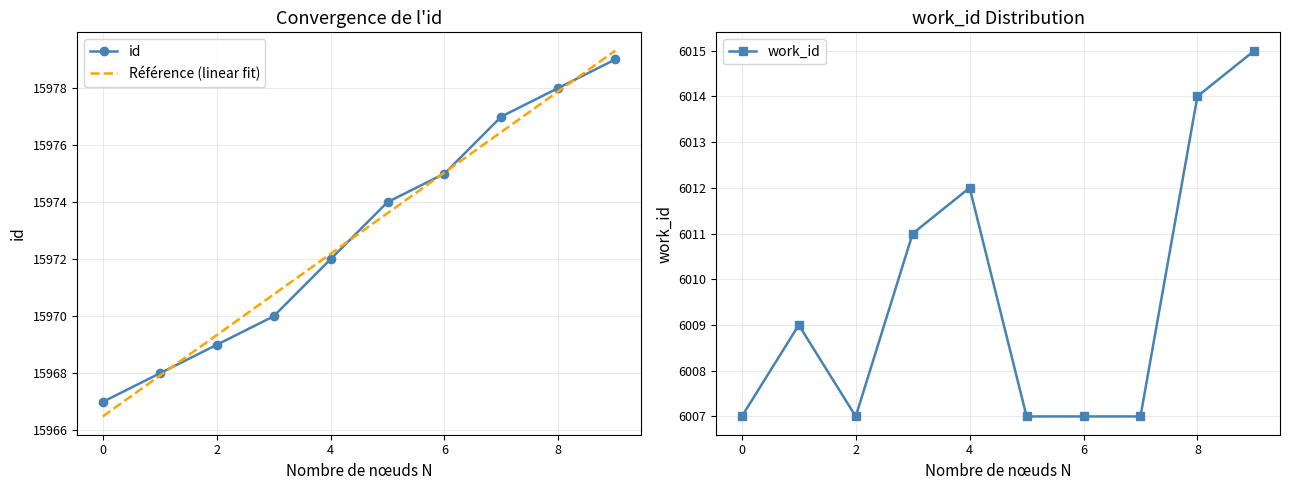

What is the maximum value for Référence (linear fit)?

15979.3